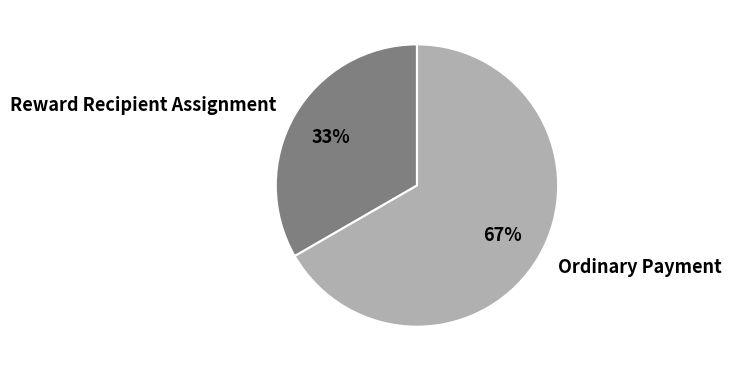

What is the largest slice in the pie chart?

Ordinary Payment